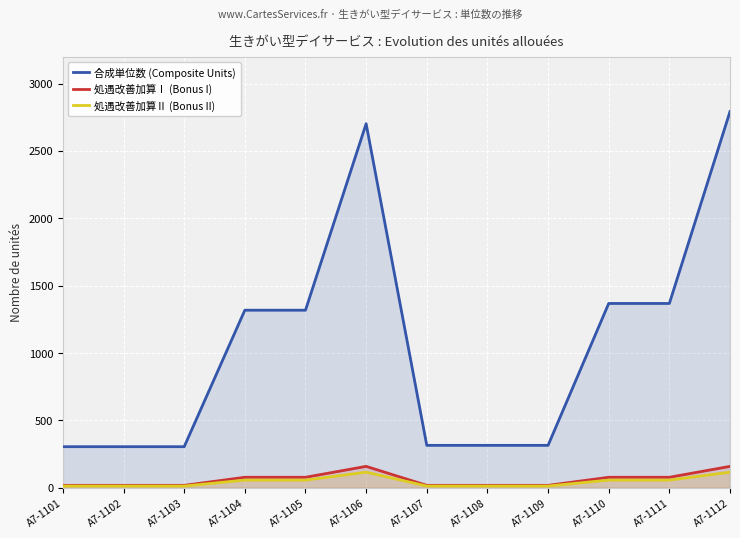

How many categories are shown in the chart?

12